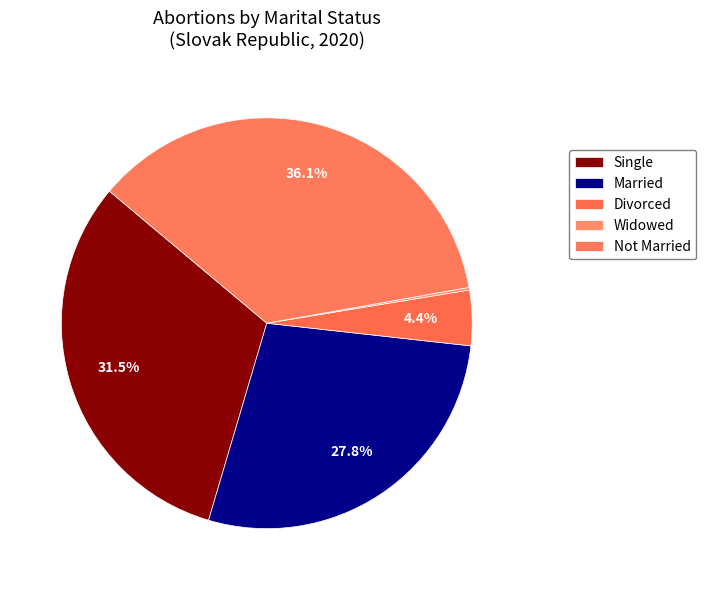

To the nearest percent, what is the average slice percentage?

20%